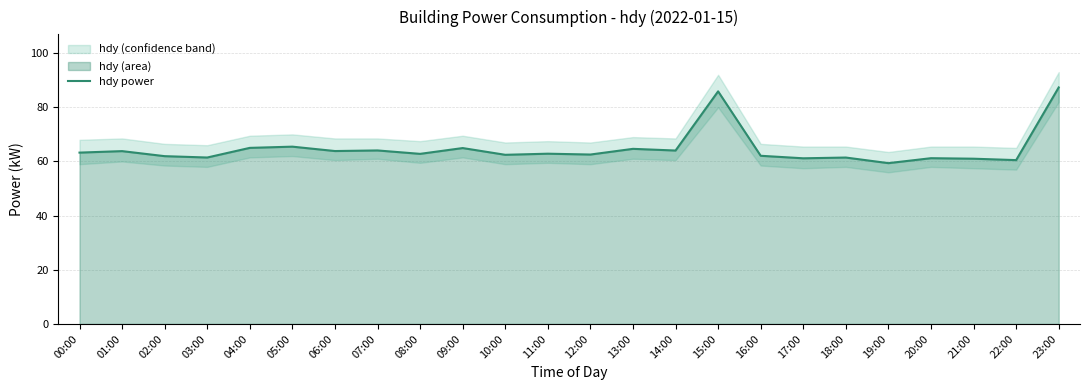

Reading left to right, list all the values displayed in this chart.

63.3	63.8	62.0	61.5	65.0	65.5	63.9	64.1	62.8	65.0	62.5	62.9	62.6	64.7	64.0	85.9	62.1	61.2	61.5	59.4	61.2	61.0	60.5	87.3